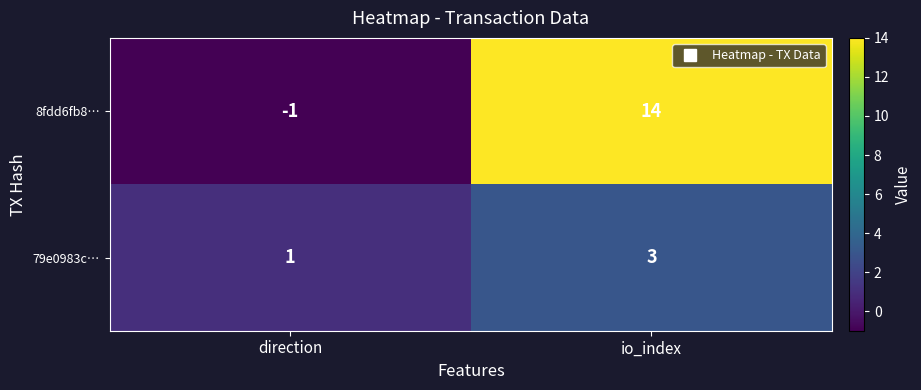

Which series has the largest range (max minus min)?

8fdd6fb8…